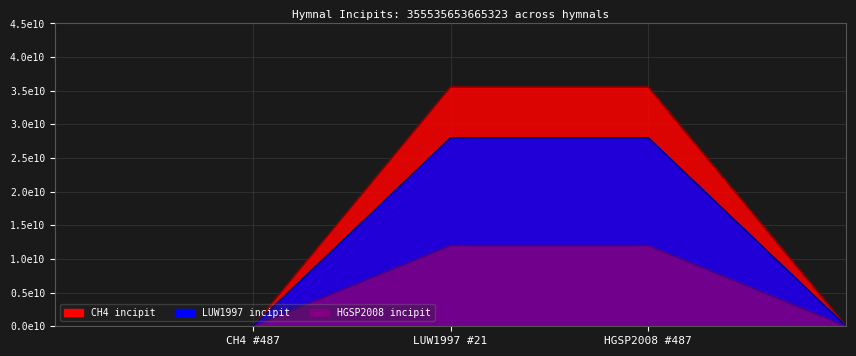

Rank the series by their average value, from highest to lowest.

CH4 line, LUW1997 line, HGSP2008 line